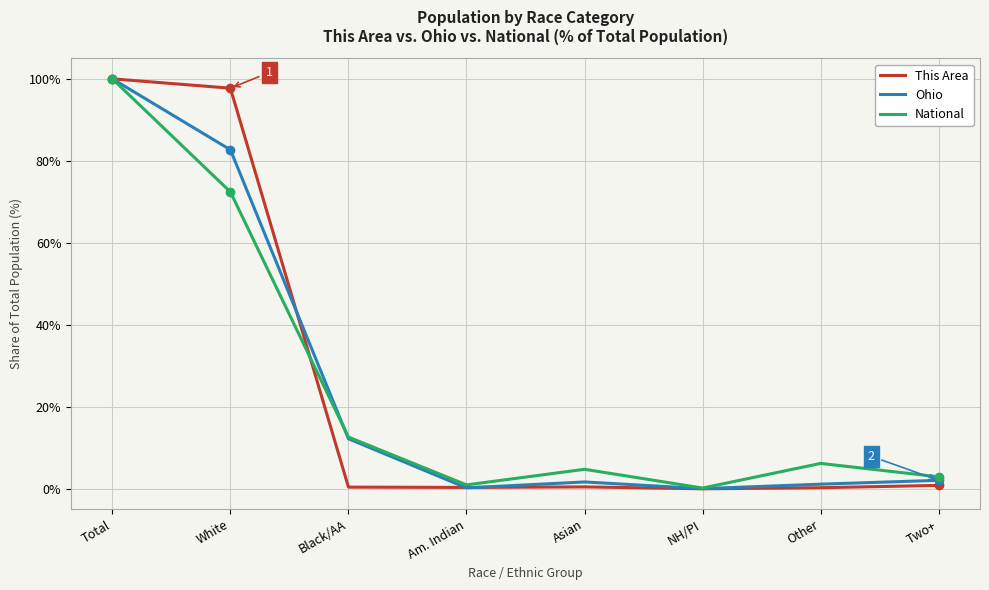

What is the difference between the maximum and second lowest values in the Ohio series?

99.8